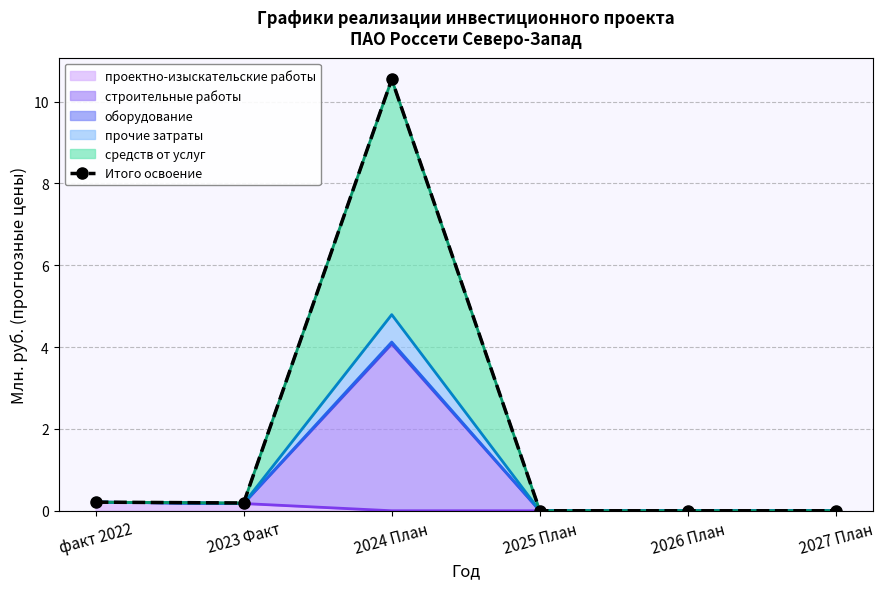

The chart shows a value of 0.3 at факт 2022. True or false?

False